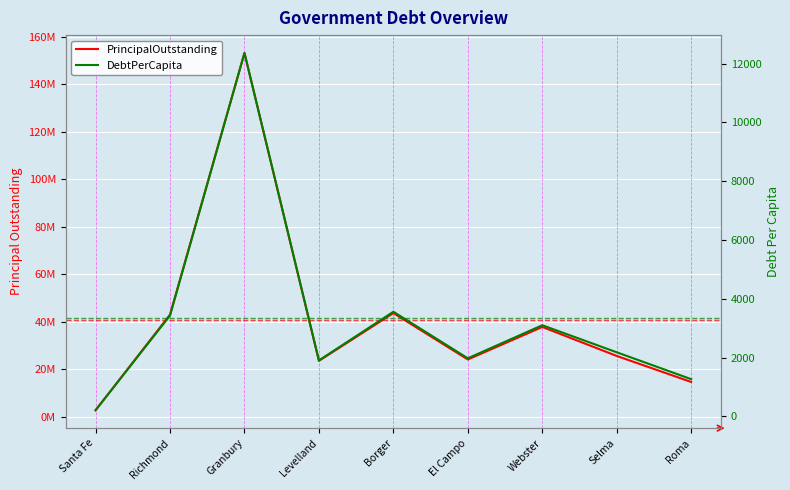

Reading left to right, extract all data points from this chart.

PrincipalOutstanding: Santa Fe=2680000.0	Richmond=42940000.0	Granbury=153143000.0	Levelland=23485000.0	Borger=43595000.0	El Campo=24063000.0	Webster=37755000.0	Selma=25550000.0	Roma=14588000.0
DebtPerCapita: Santa Fe=208.7	Richmond=3429.7	Granbury=12359.2	Levelland=1903.6	Borger=3559.1	El Campo=1975.8	Webster=3100.5	Selma=2179.8	Roma=1266.3